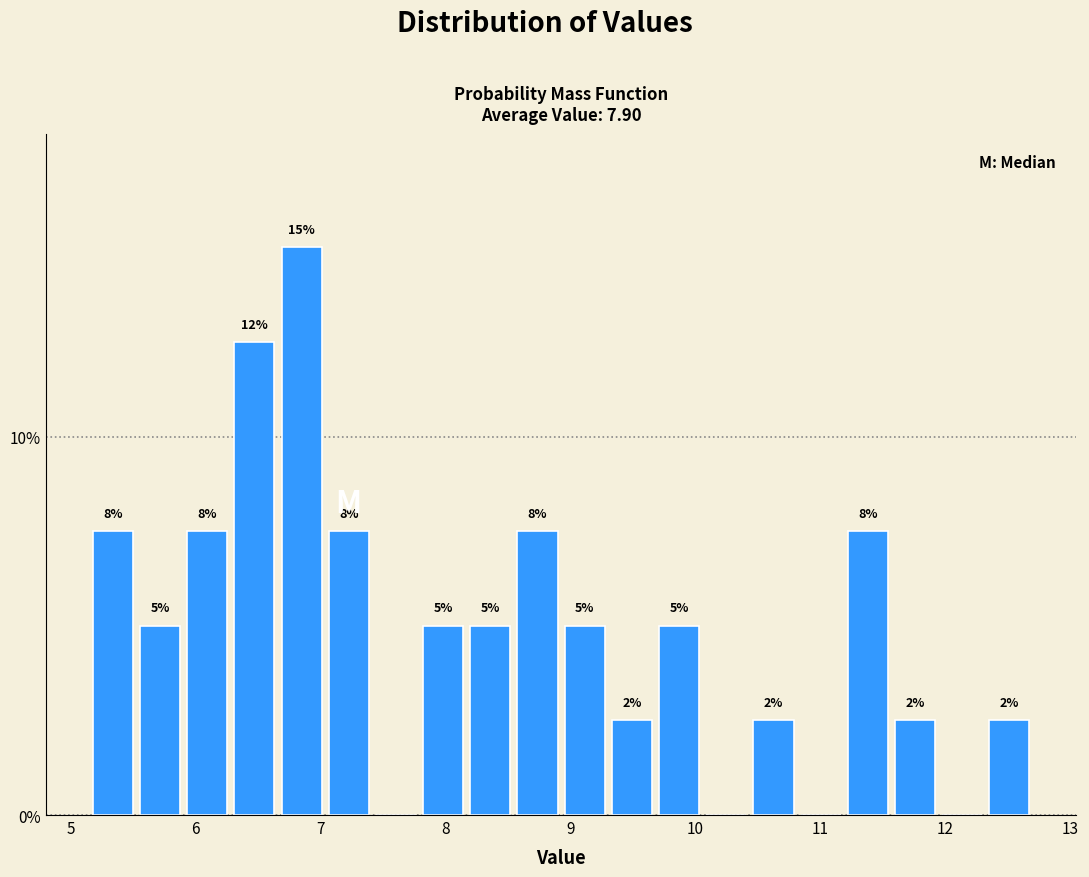

Around what value on the x-axis is the tallest bar? Give the approximate position of its centre, as read against the axis.

6.8